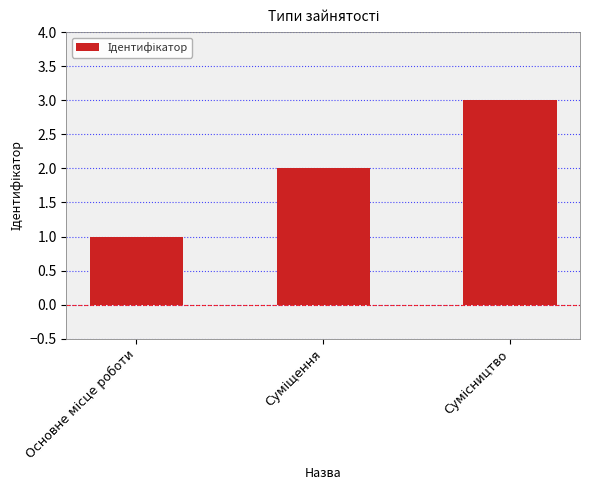

What is the sum of all values?

6